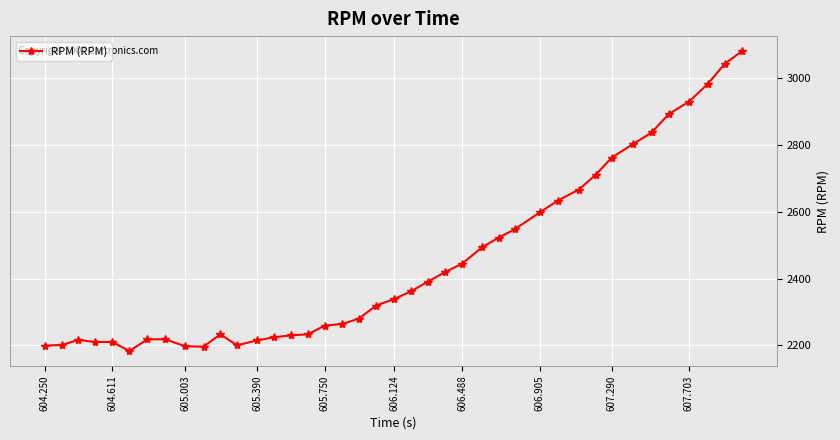

How many lines are shown in the chart?

1